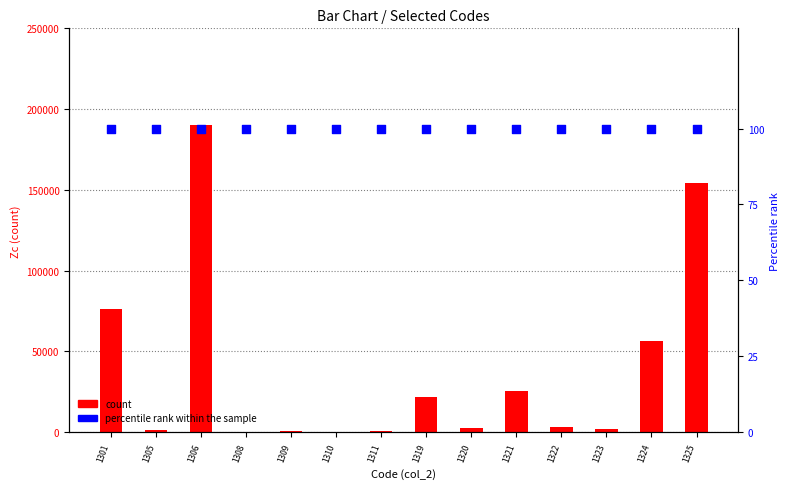

At how many categories does at least one series exceed 131133?

2